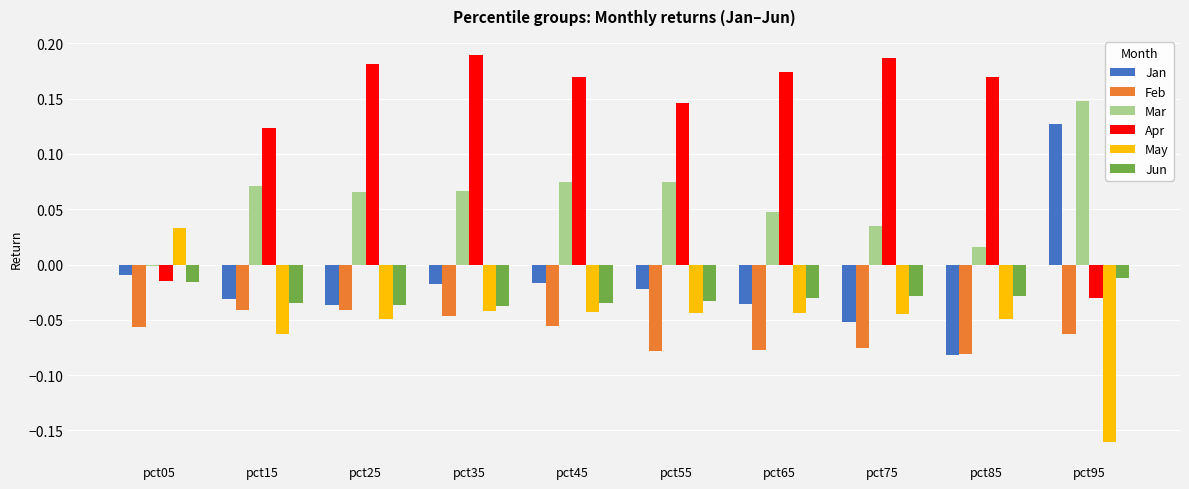

Is the value of Jun at pct85 greater than the value of Mar at pct75?

No